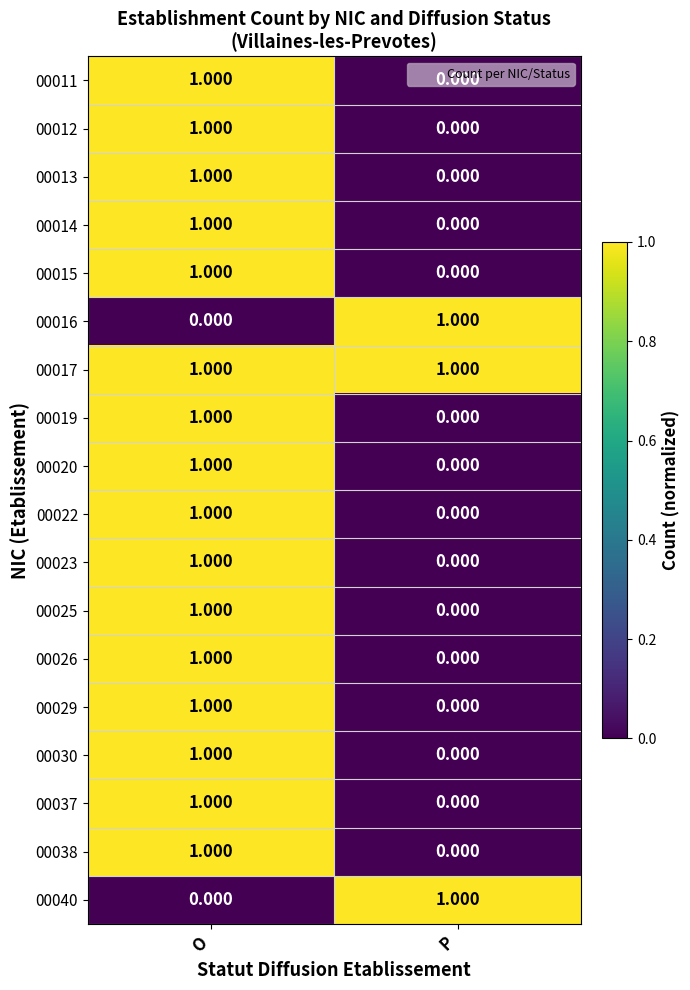

At which category is the sum across all series the highest?

O